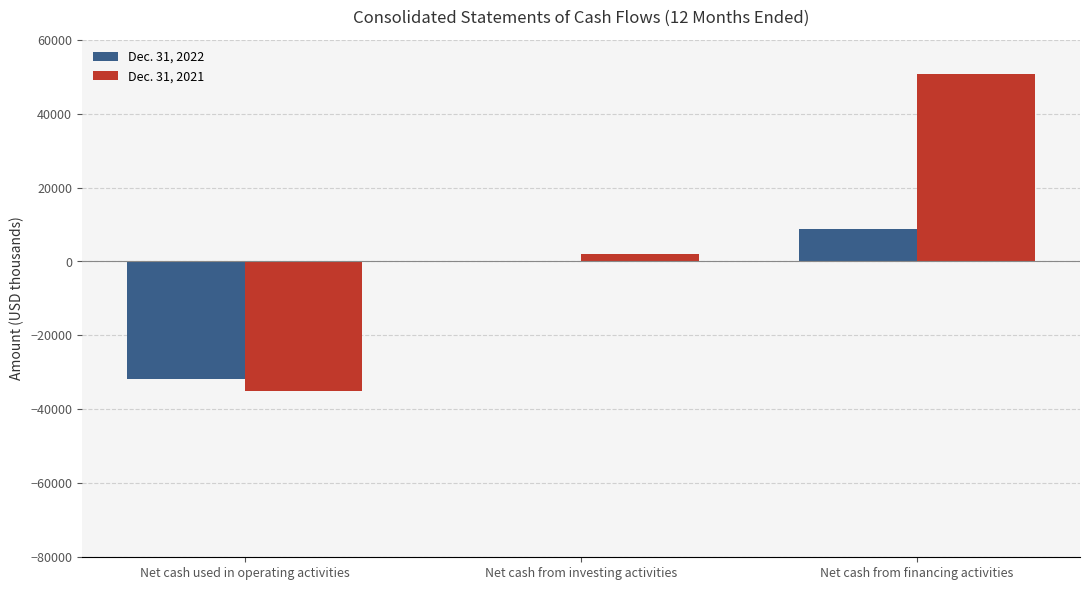

Is the value of Dec. 31, 2021 at Net cash from financing activities greater than the value of Dec. 31, 2022 at Net cash from investing activities?

Yes